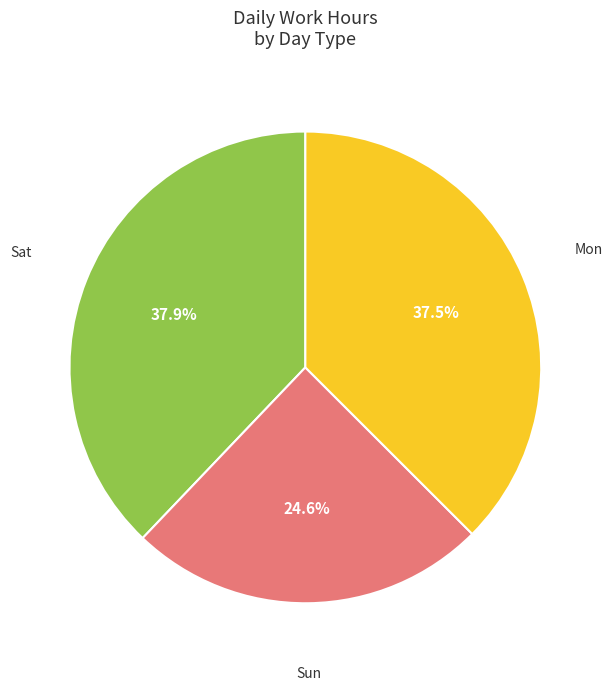

Is there any slice that represents more than half of the pie?

No